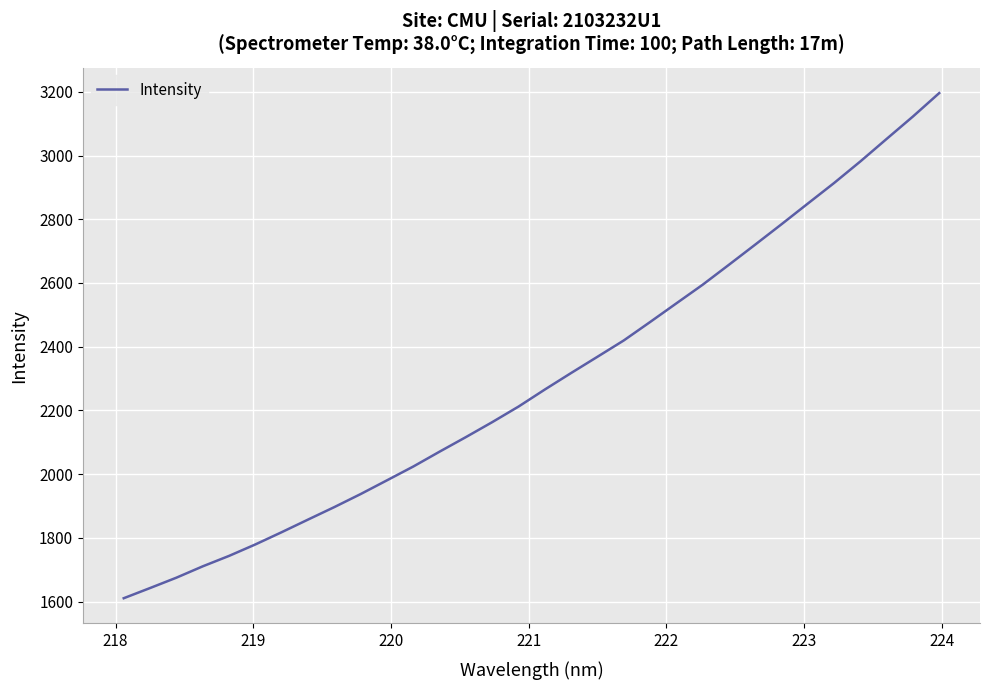

What is the difference between the maximum and minimum values?

1585.8